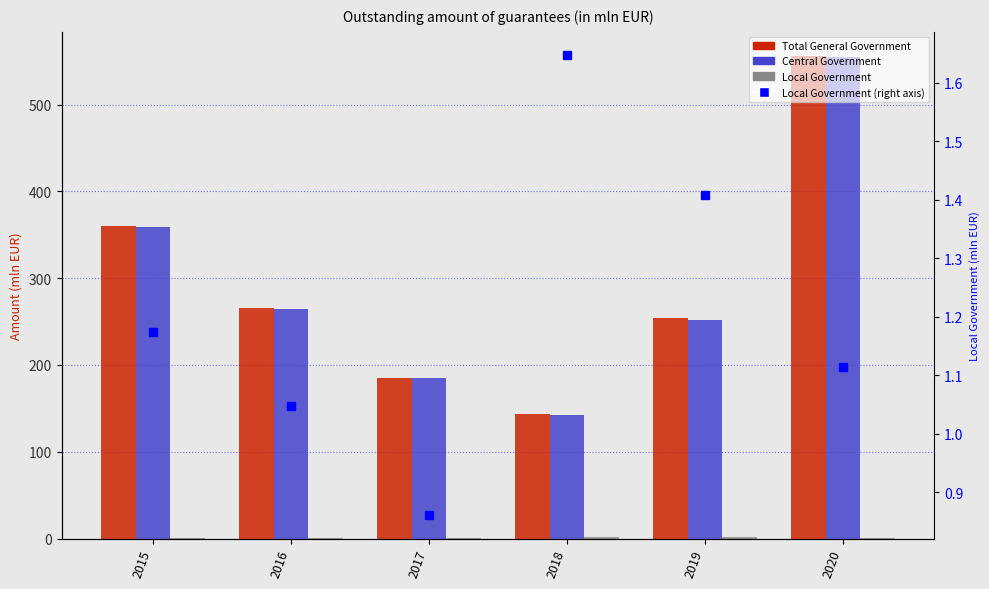

Read the Local Government (right) value at 2017.

0.9